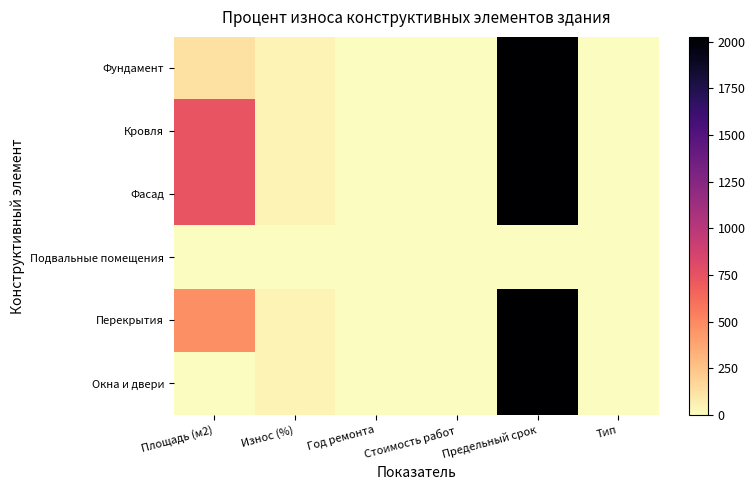

Rank the series at Год ремонта from highest to lowest value.

Фундамент, Кровля, Фасад, Подвальные помещения, Перекрытия, Окна и двери